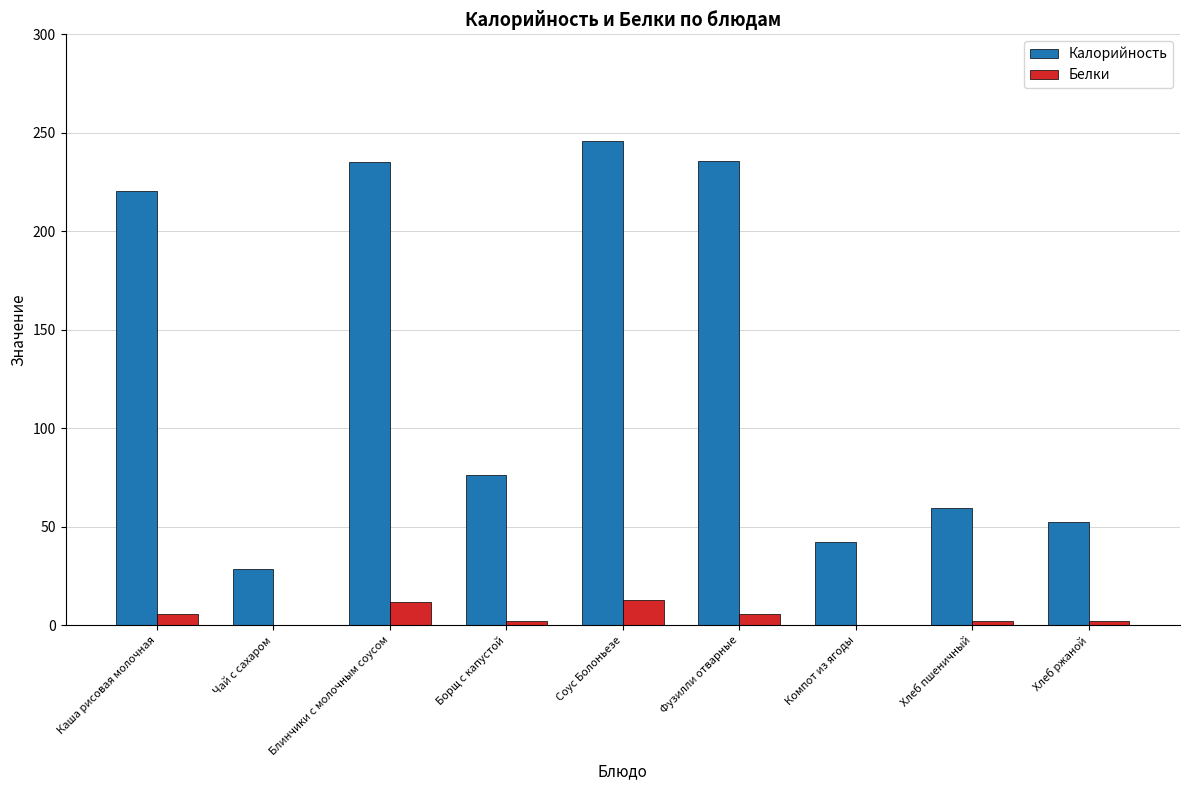

What is the sum of the Калорийность values at Блинчики с молочным соусом and Компот из ягоды?

277.3